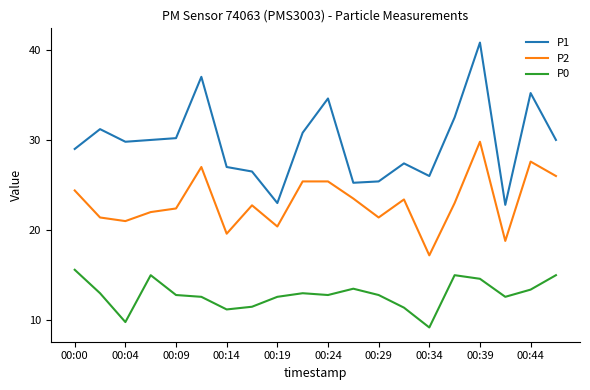

List the series in order of their overall mean, lowest first.

P0, P2, P1